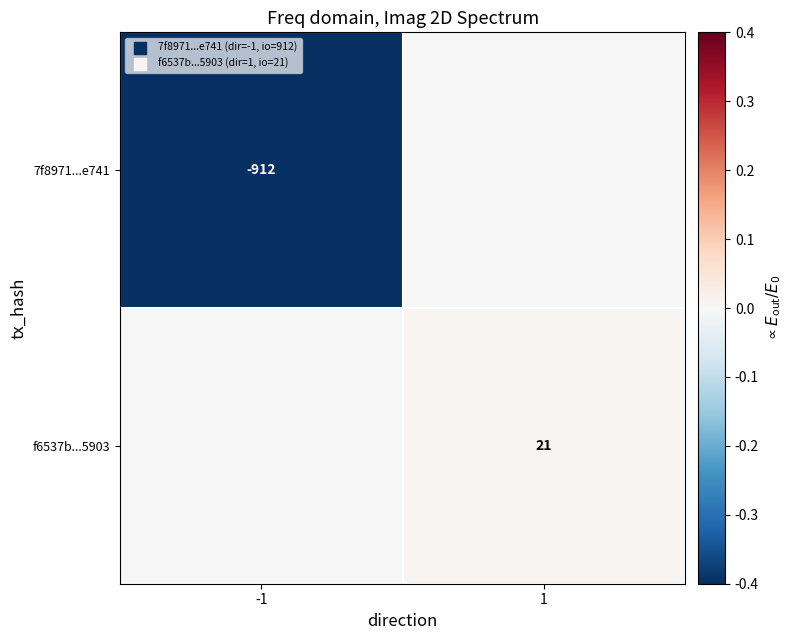

The f6537b...5903 series shows 32 at 1. True or false?

False